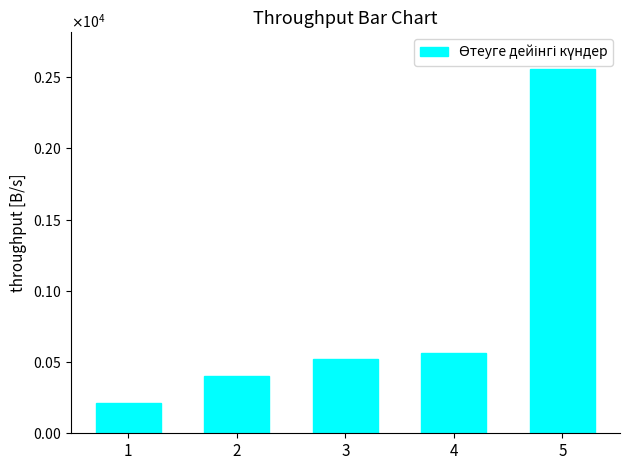

List the labels in order of value, smallest first.

1, 2, 3, 4, 5